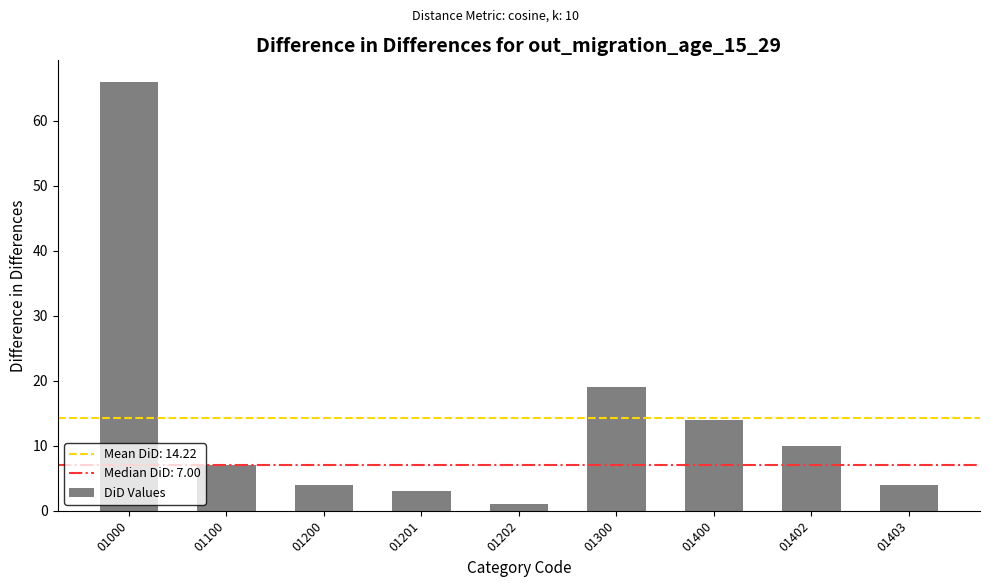

What is the change in value from 01000 to 01201?

-63